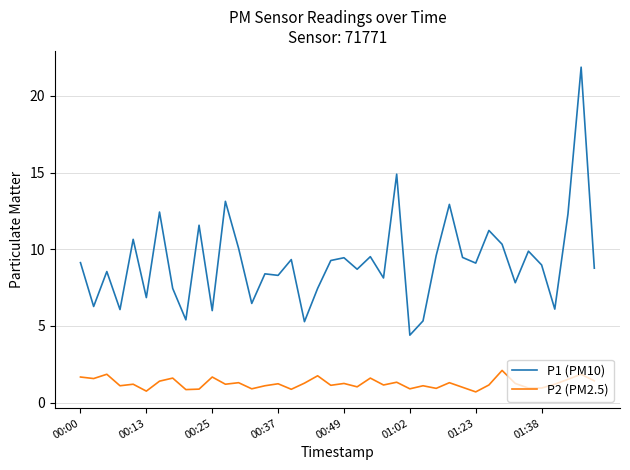

List the series in order of their peak value, lowest first.

P2 (PM2.5), P1 (PM10)